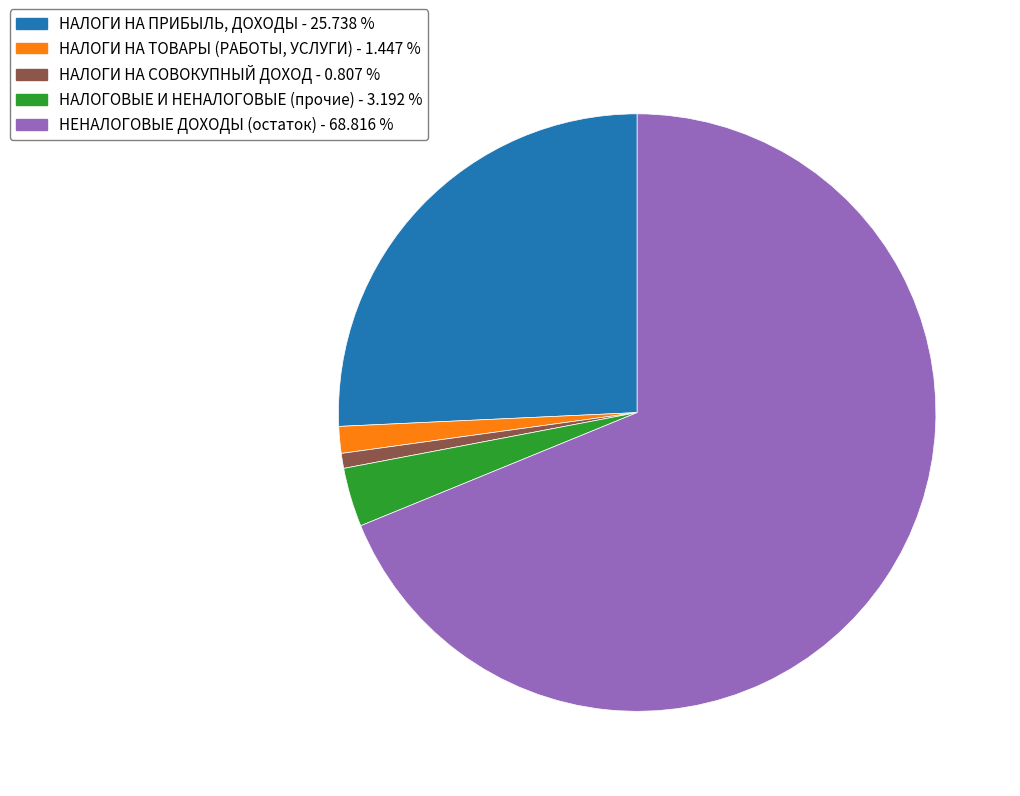

Is there a majority slice in this chart?

Yes